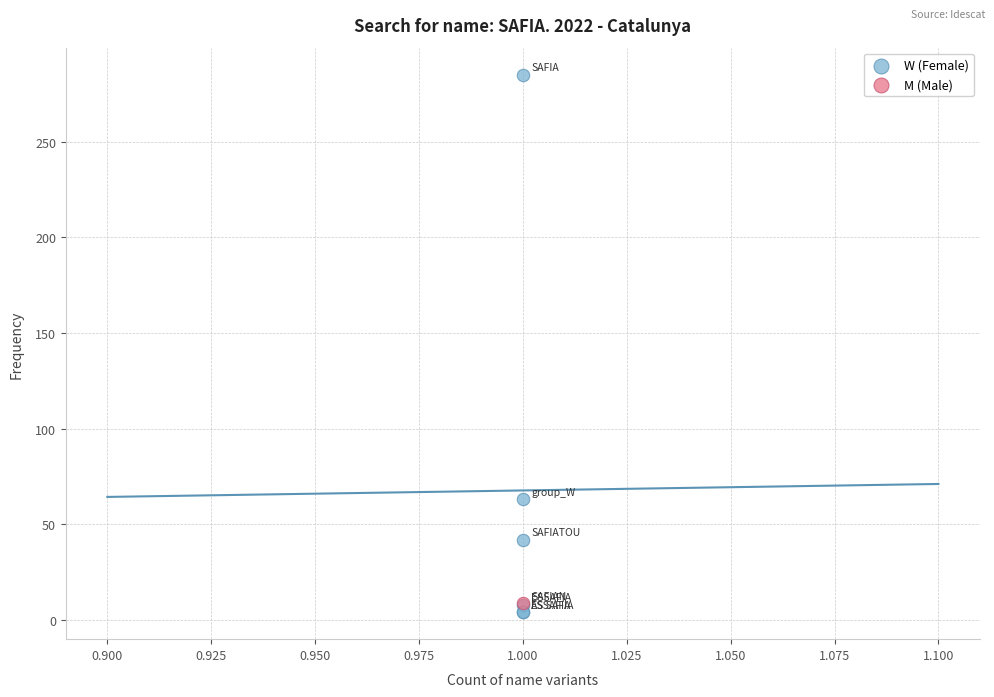

What are all the series names shown in the legend?

W (Female), M (Male)